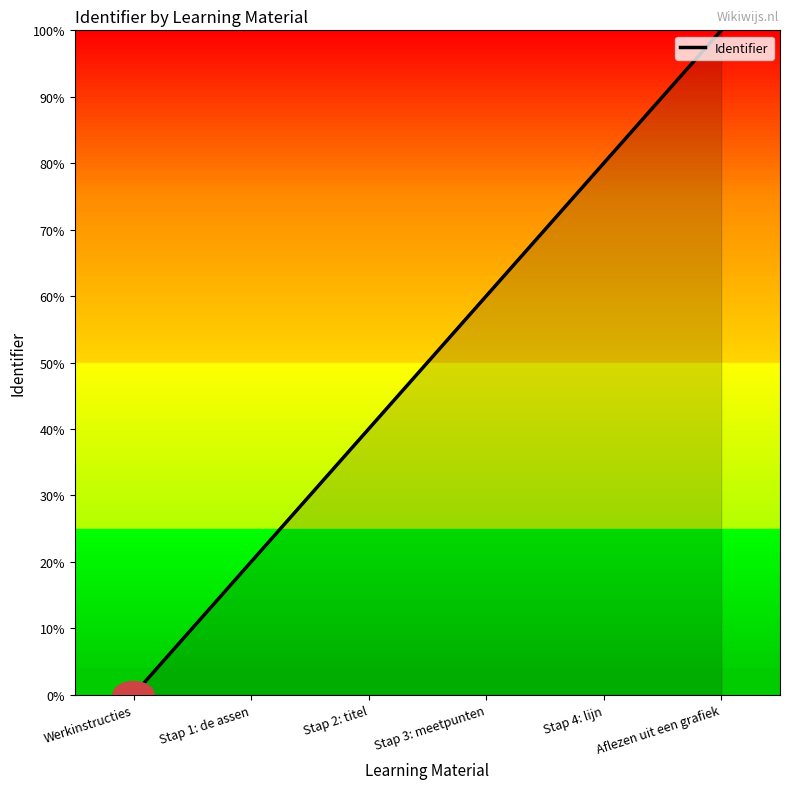

True or false: the data shows 10 at Stap 1: de assen.

False